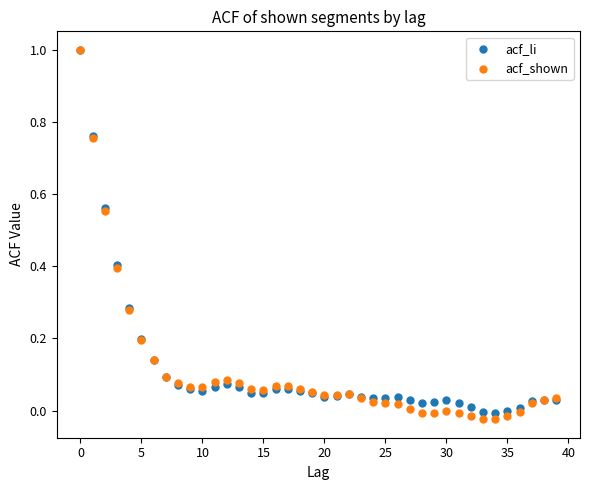

Which series reaches the minimum Y coordinate?

acf_shown